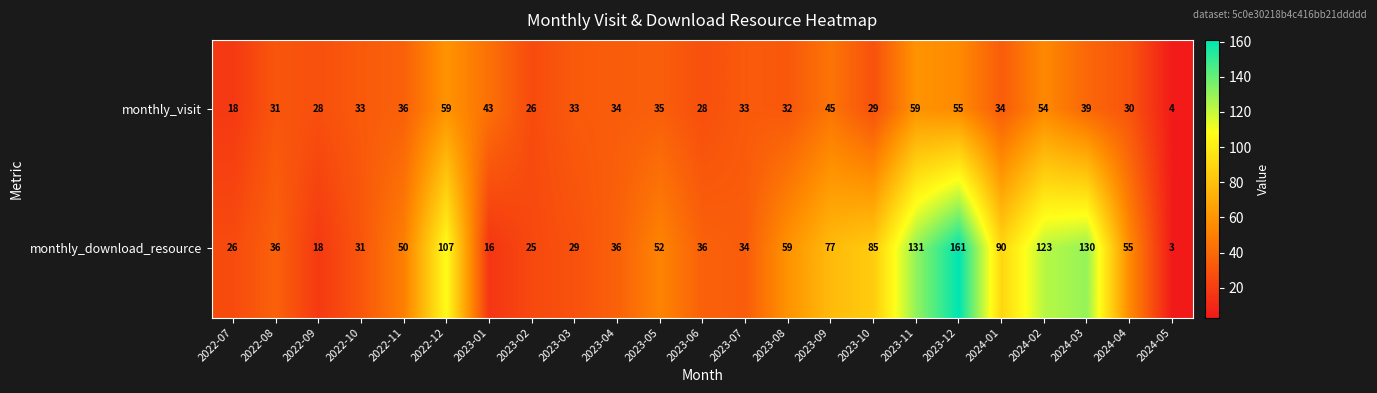

At which category does the chart reach its minimum across all series?

2024-05